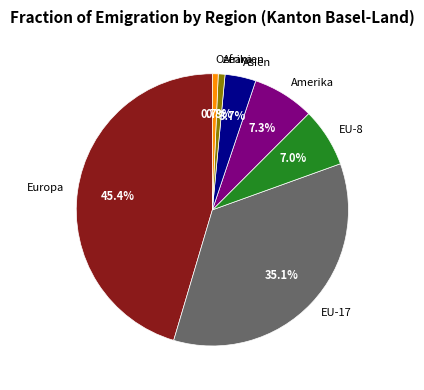

Which slice is the largest?

Europa